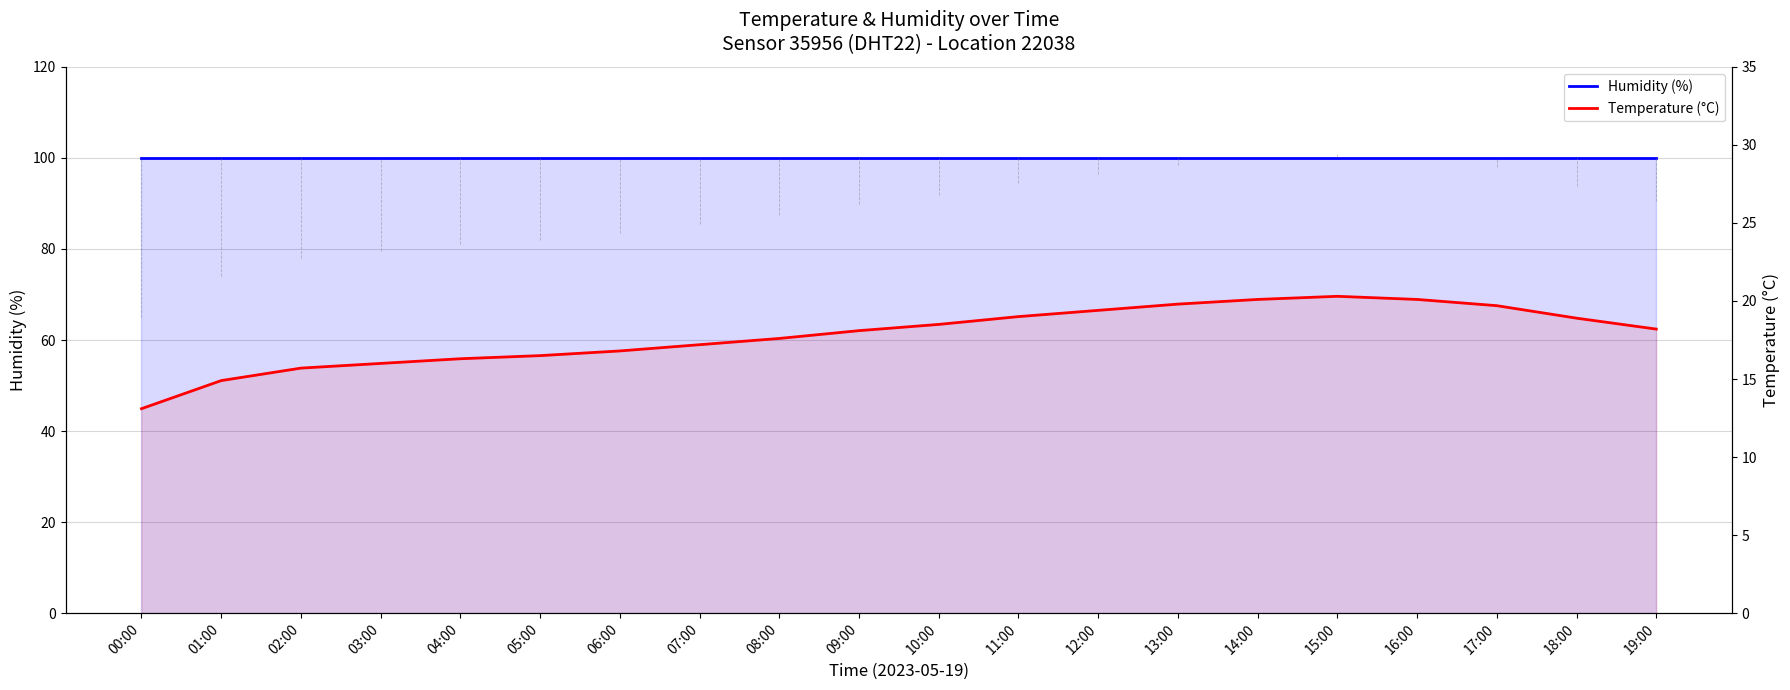

What is the label of the 5th point from the left?

04:00